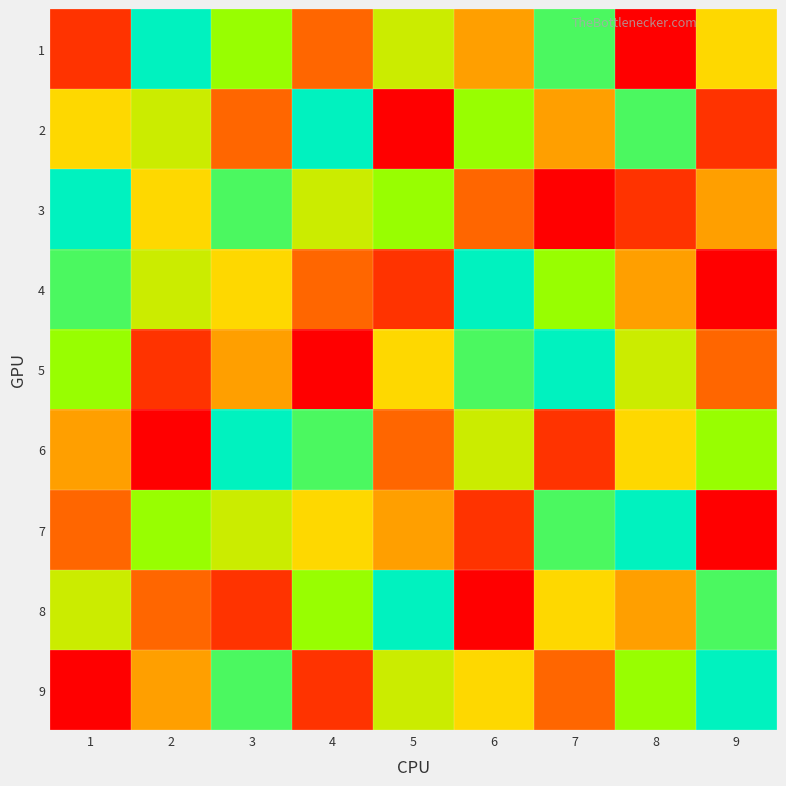

At which category is the sum across all series the highest?

3